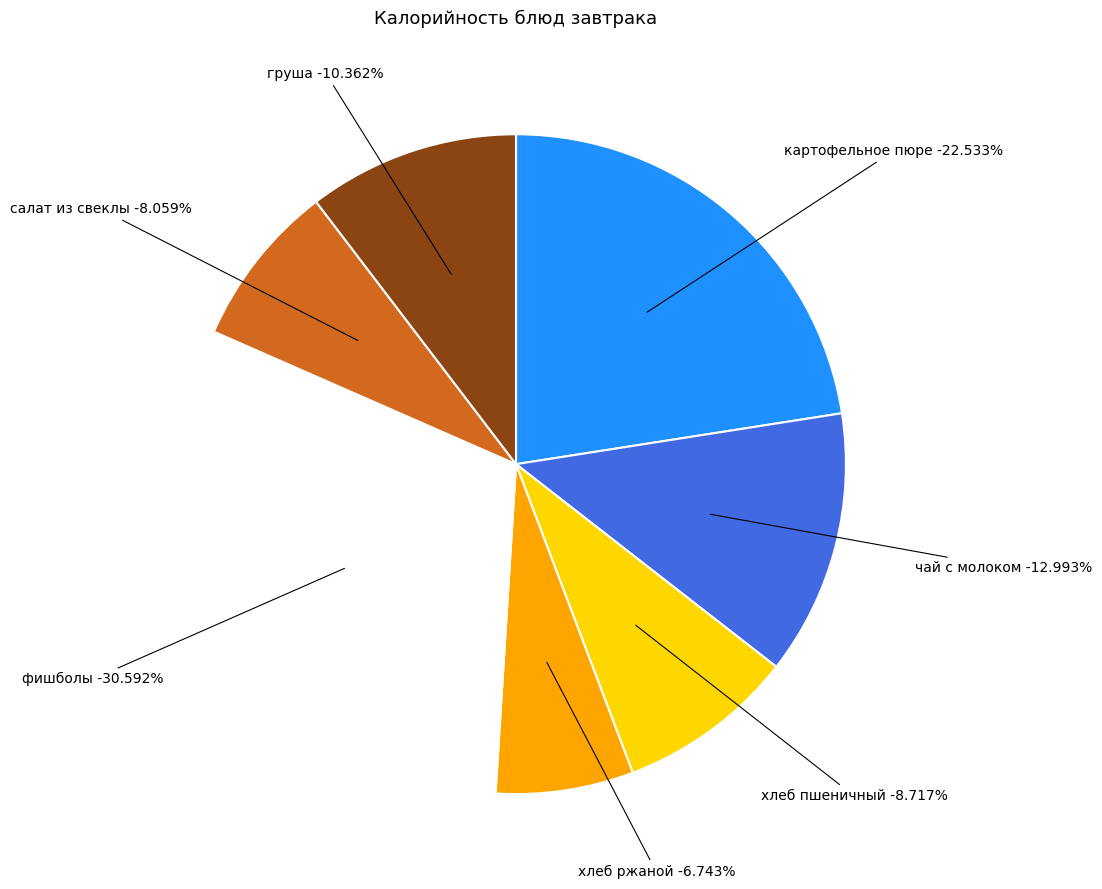

What percentage is the хлеб ржаной slice, to the nearest percent?

7%